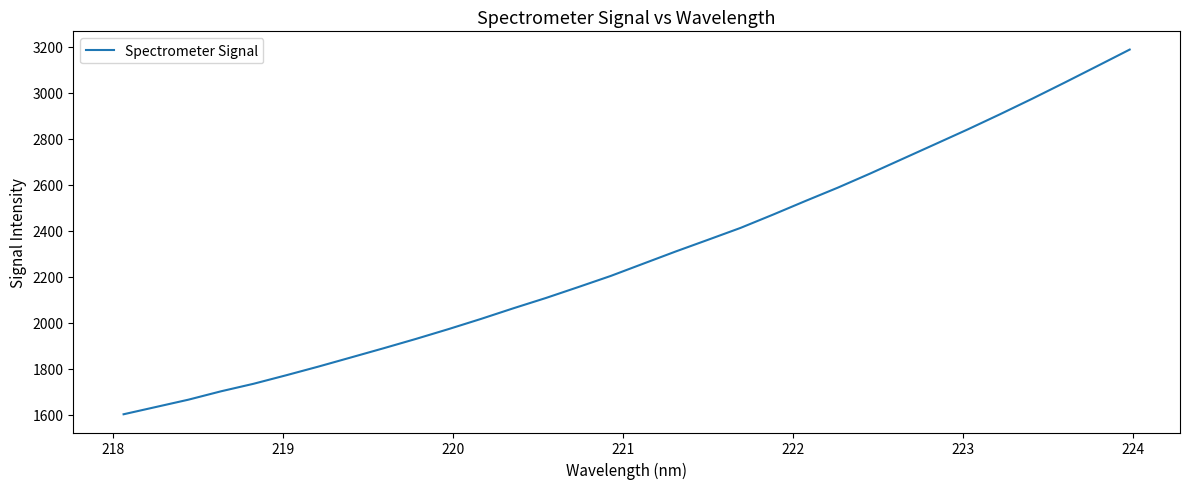

True or false: the data has more than 2 interior local peaks.

False